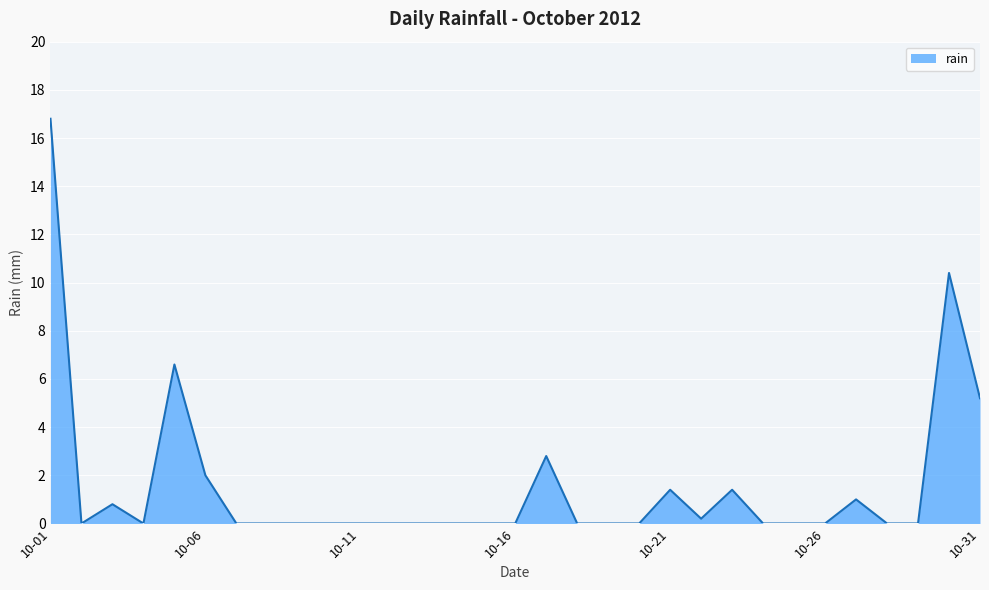

What is the maximum value shown in the chart?

16.8